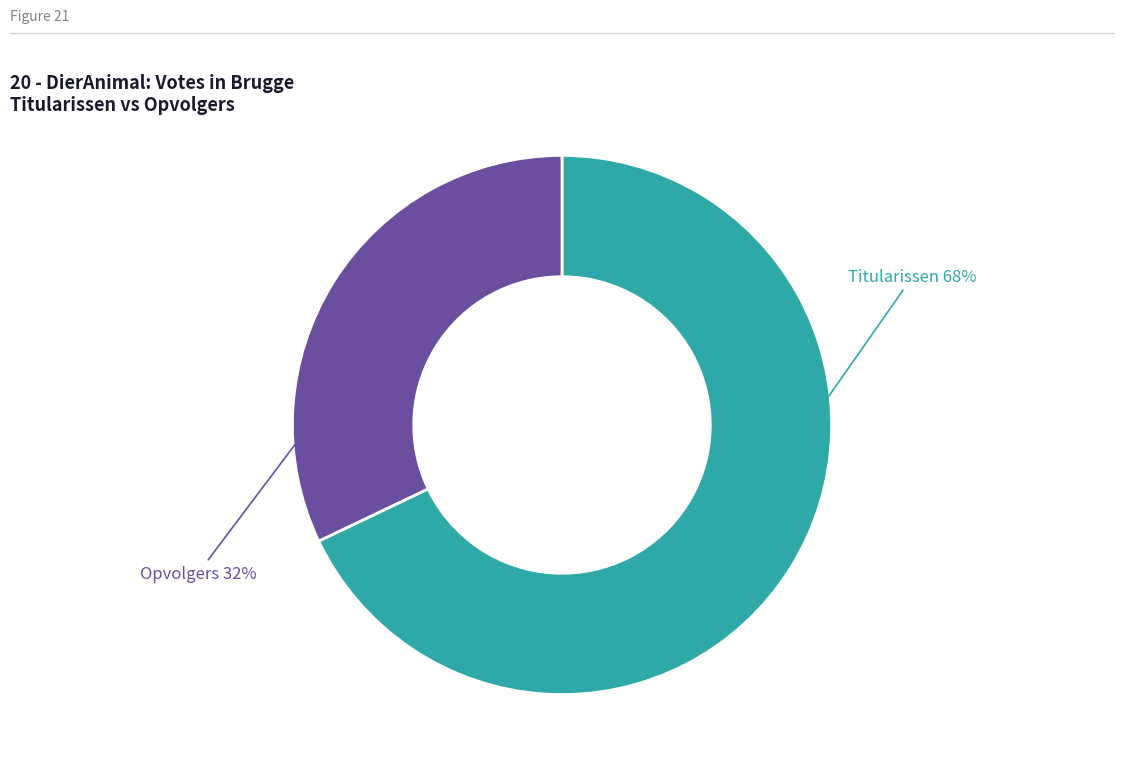

Is there a majority slice in this chart?

Yes